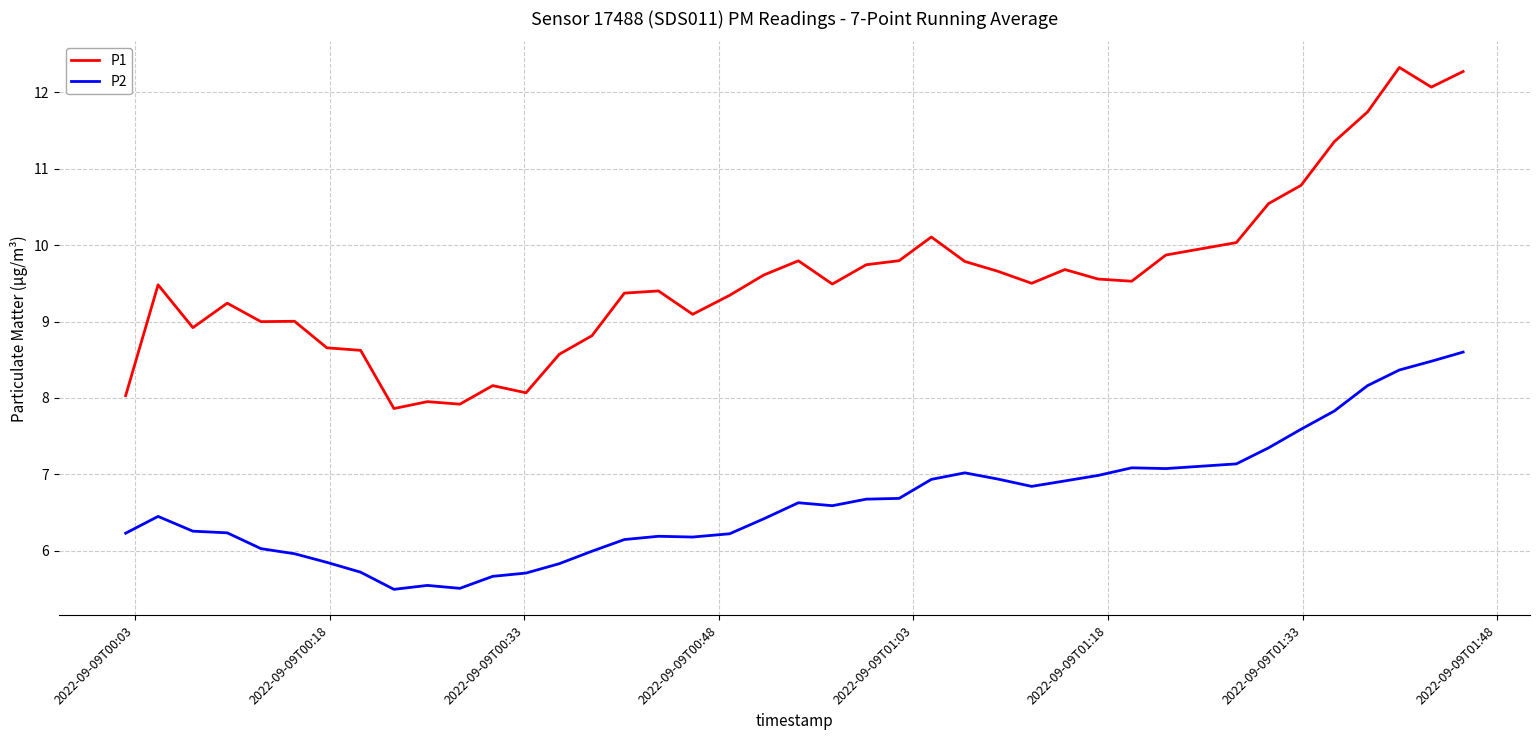

True or false: P1 and P2 intersect in this chart.

False